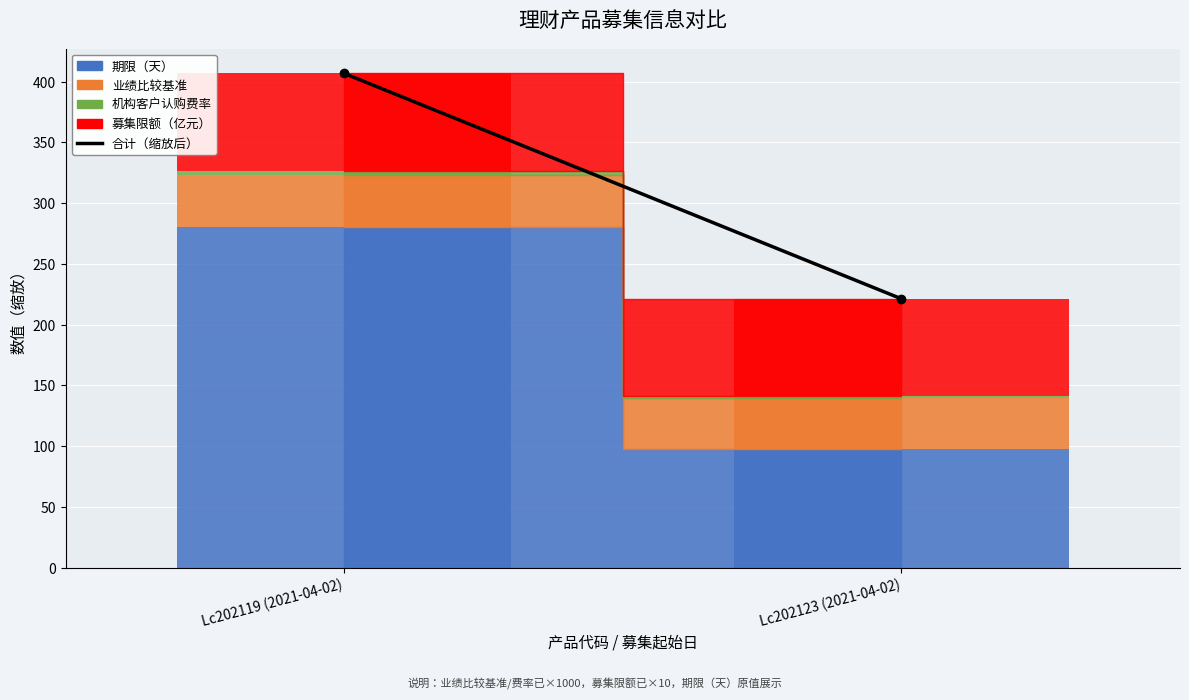

At which label does the data first exceed 406?

Lc202119 (2021-04-02)